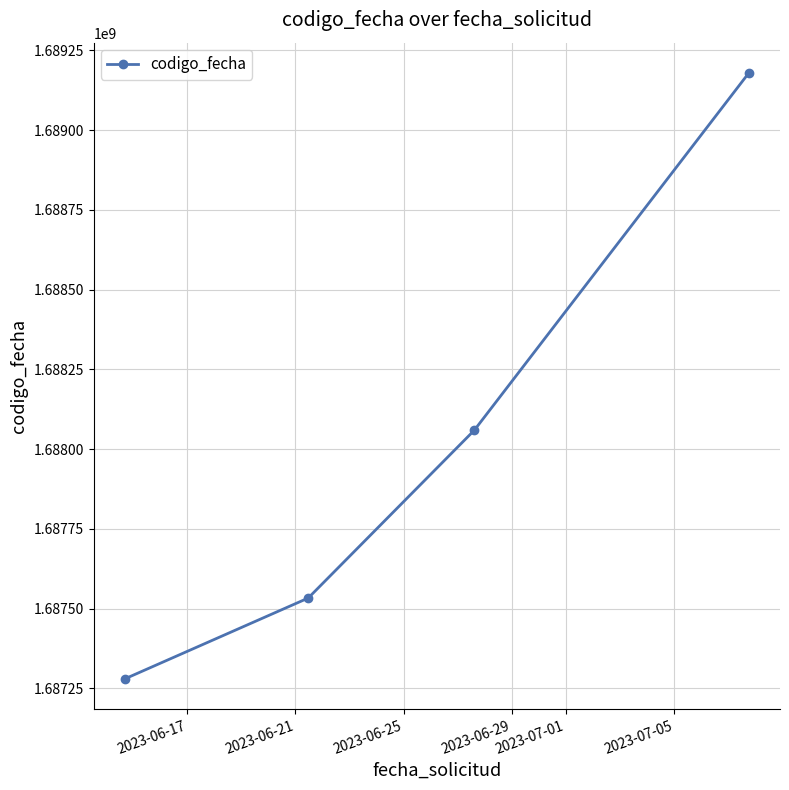

What is the value of the 3rd point from the left?

1688058873